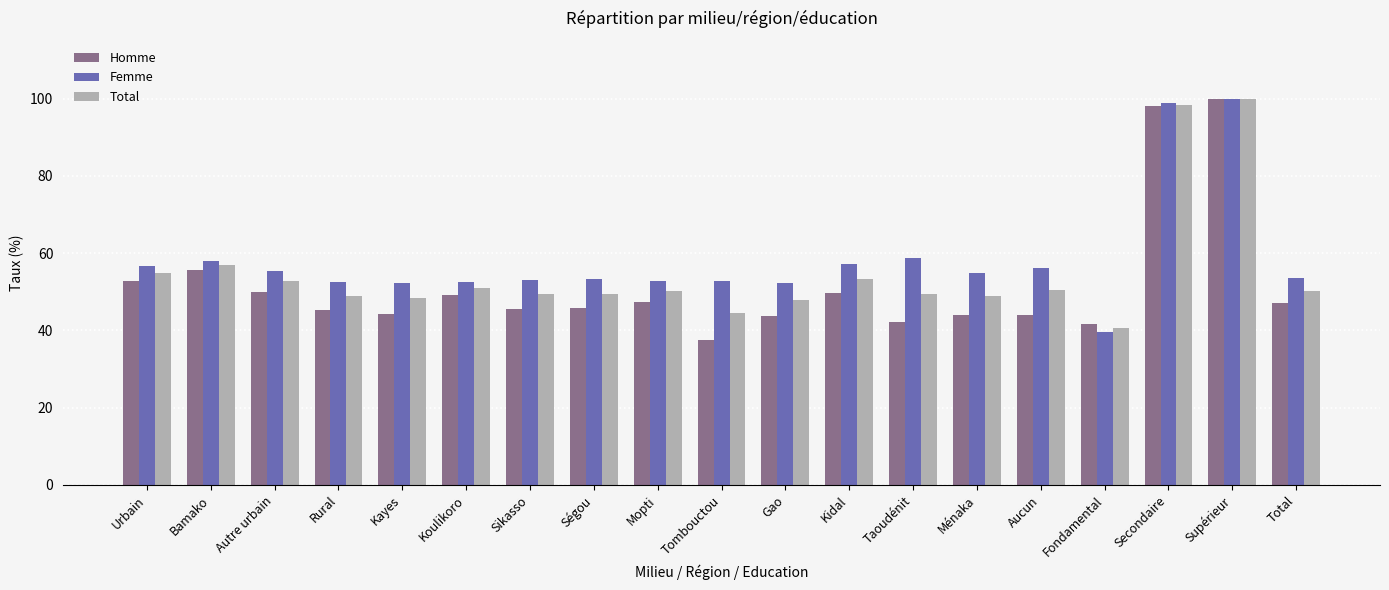

Is it true that Femme equals 73.9 at Rural?

False